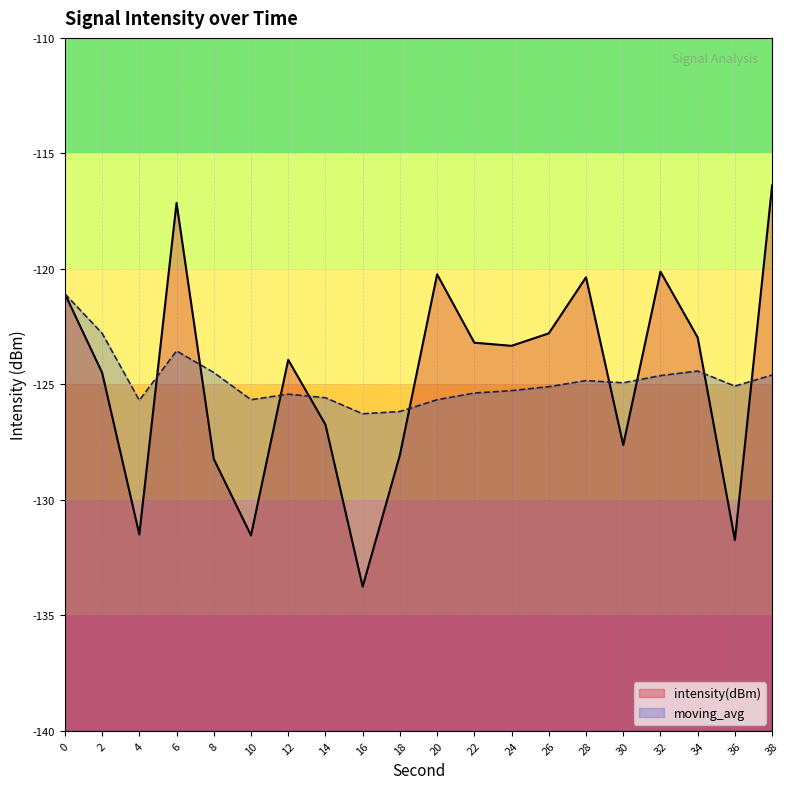

What is the difference between the second highest and second lowest values in the moving_avg series?

3.4